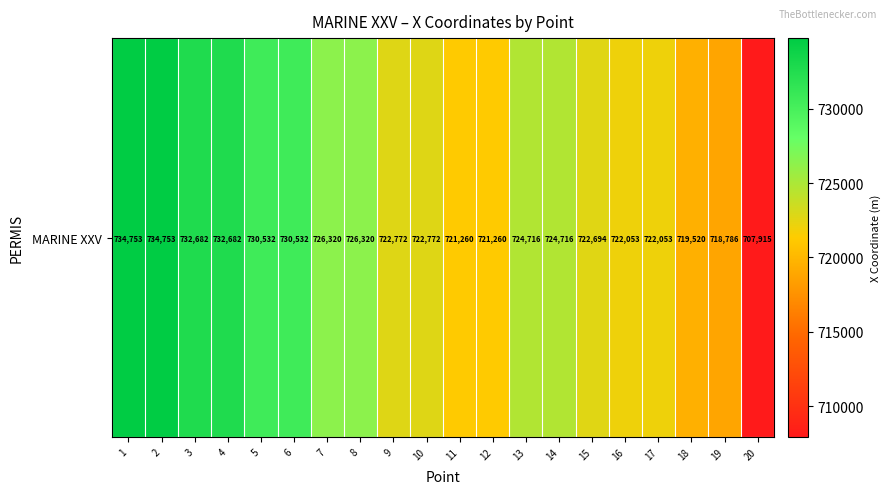

Is it true that the value at 16 is 722052.9?

True